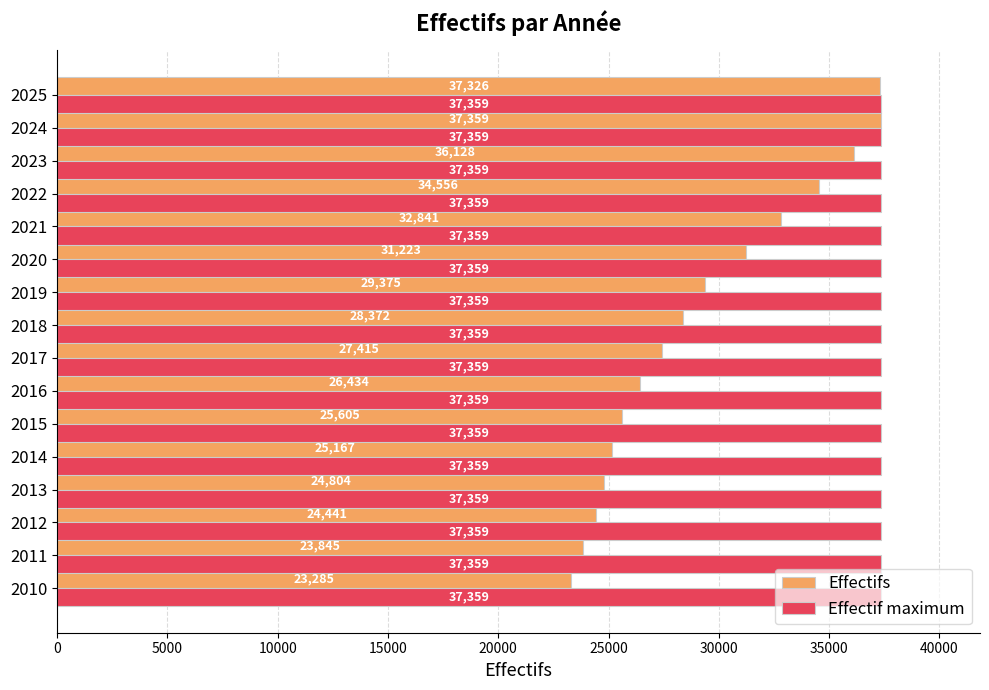

Which label corresponds to the smallest value in the chart?

2010